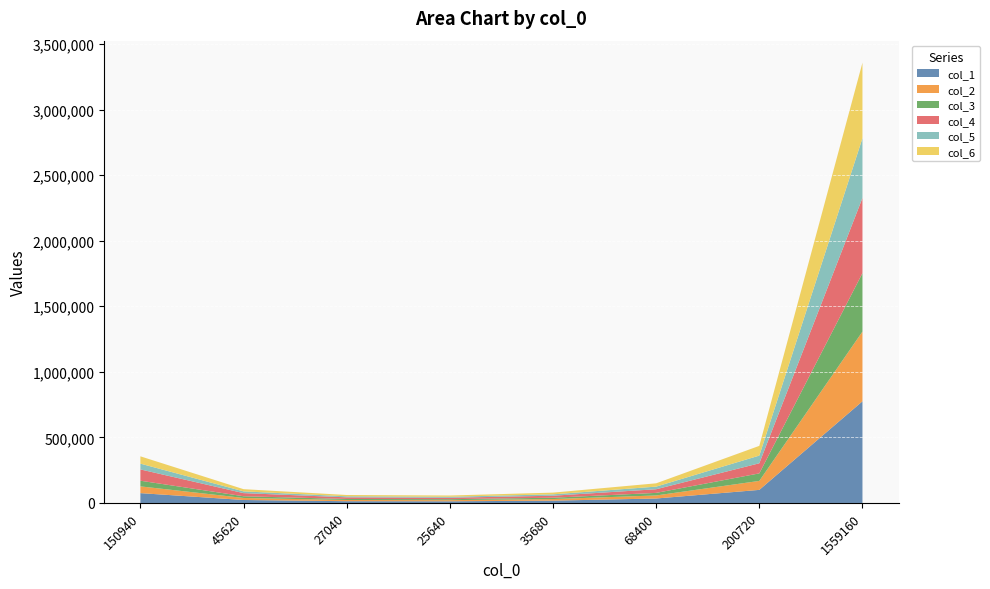

Reading left to right, list all the values displayed in this chart.

col_1: 150940=75080	45620=22700	27040=13460	25640=12760	35680=17740	68400=34020	200720=99820	1559160=775440
col_2: 150940=51480	45620=15560	27040=9220	25640=8740	35680=12160	68400=23320	200720=68460	1559160=531760
col_3: 150940=43140	45620=13040	27040=7740	25640=7320	35680=10200	68400=19540	200720=57360	1559160=445640
col_4: 150940=86220	45620=23800	27040=12540	25640=11080	35680=15260	68400=27820	200720=77080	1559160=573540
col_5: 150940=44100	45620=13340	27040=7900	25640=7500	35680=10420	68400=19980	200720=58660	1559160=455600
col_6: 150940=55760	45620=16860	27040=10000	25640=9480	35680=13180	68400=25260	200720=74140	1559160=575940